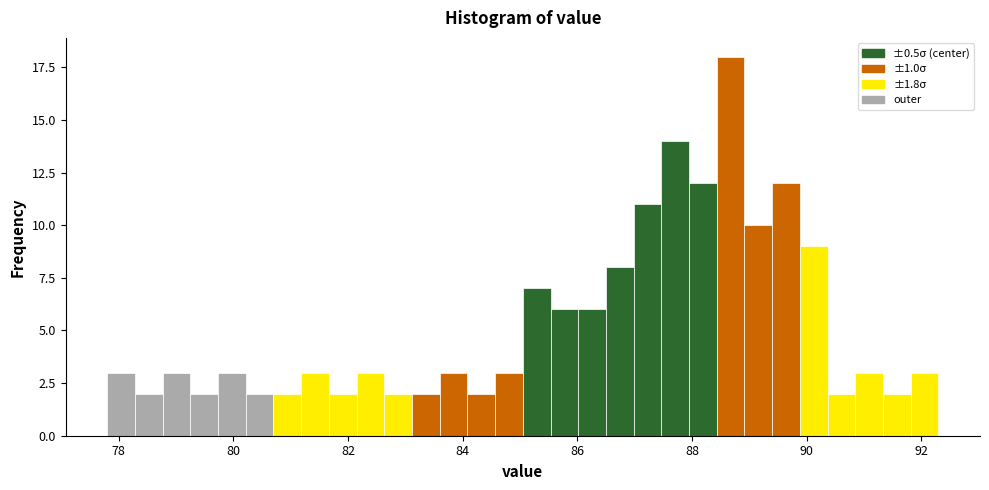

Around what value on the x-axis is the tallest bar? Give the approximate position of its centre, as read against the axis.

88.6